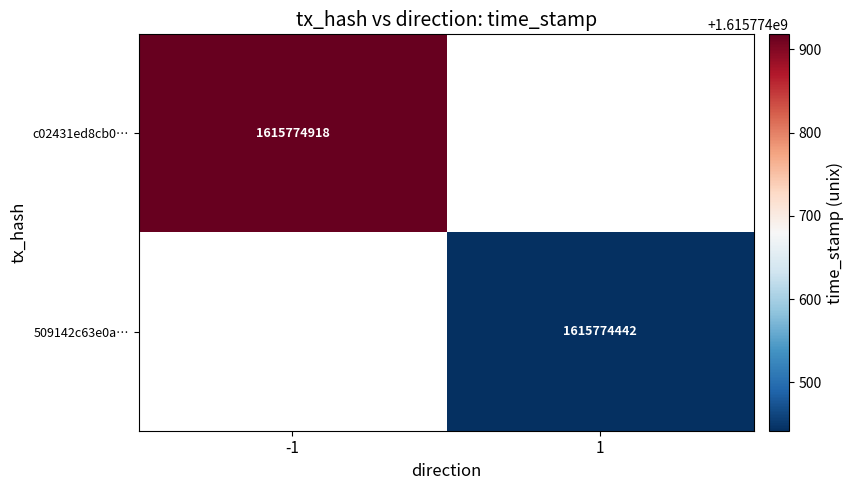

The value of 509142c63e0aeaad682e220a50070708d8141b2 at 0 is 1. True or false?

False